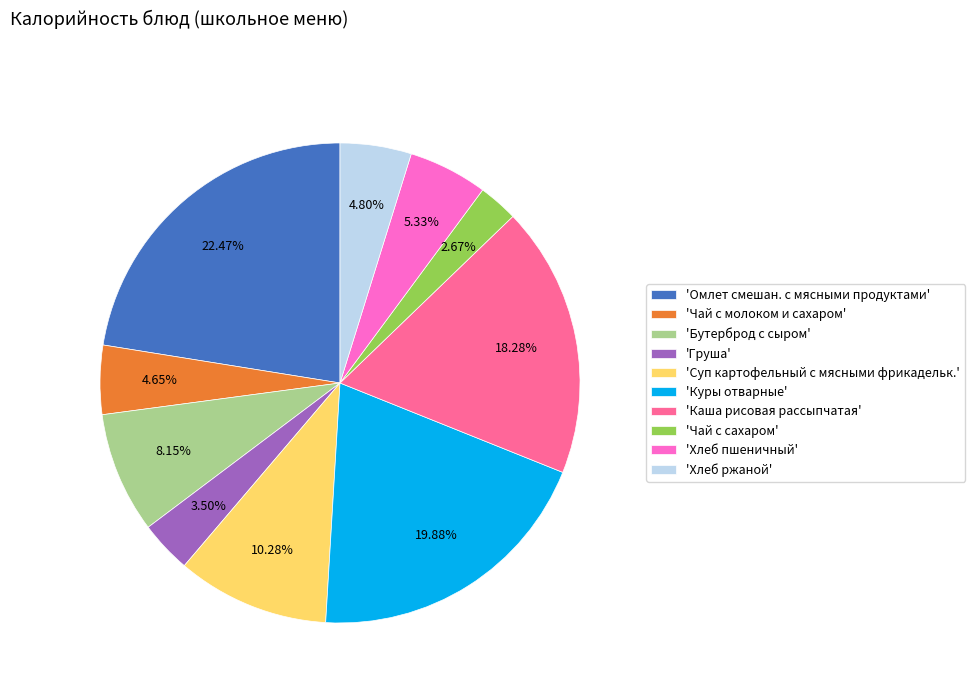

What is the largest slice in the pie chart?

'Омлет смешан. с мясными продуктами'